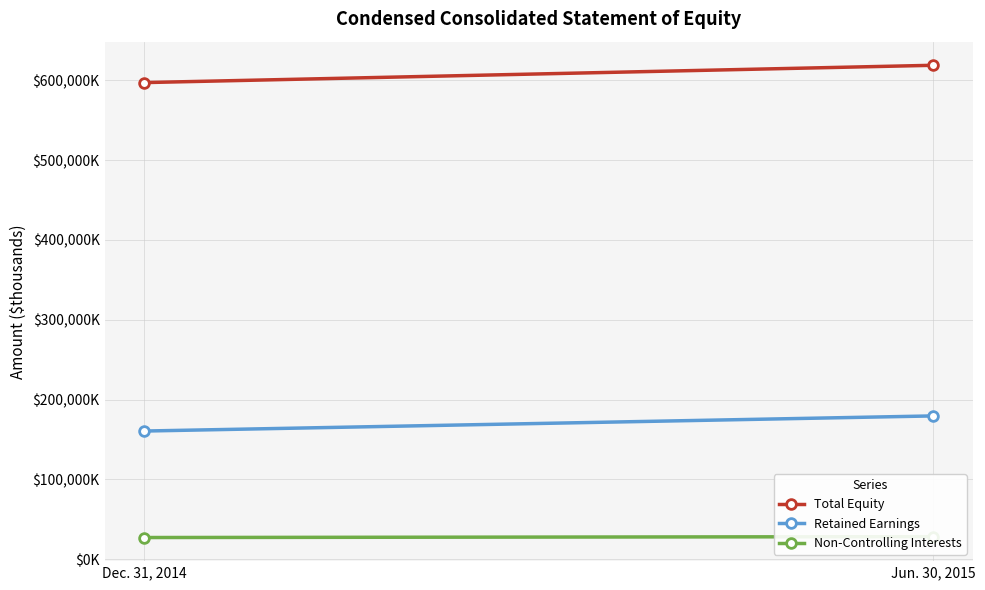

What is the difference between the maximum and minimum values in the Retained Earnings series?

18959